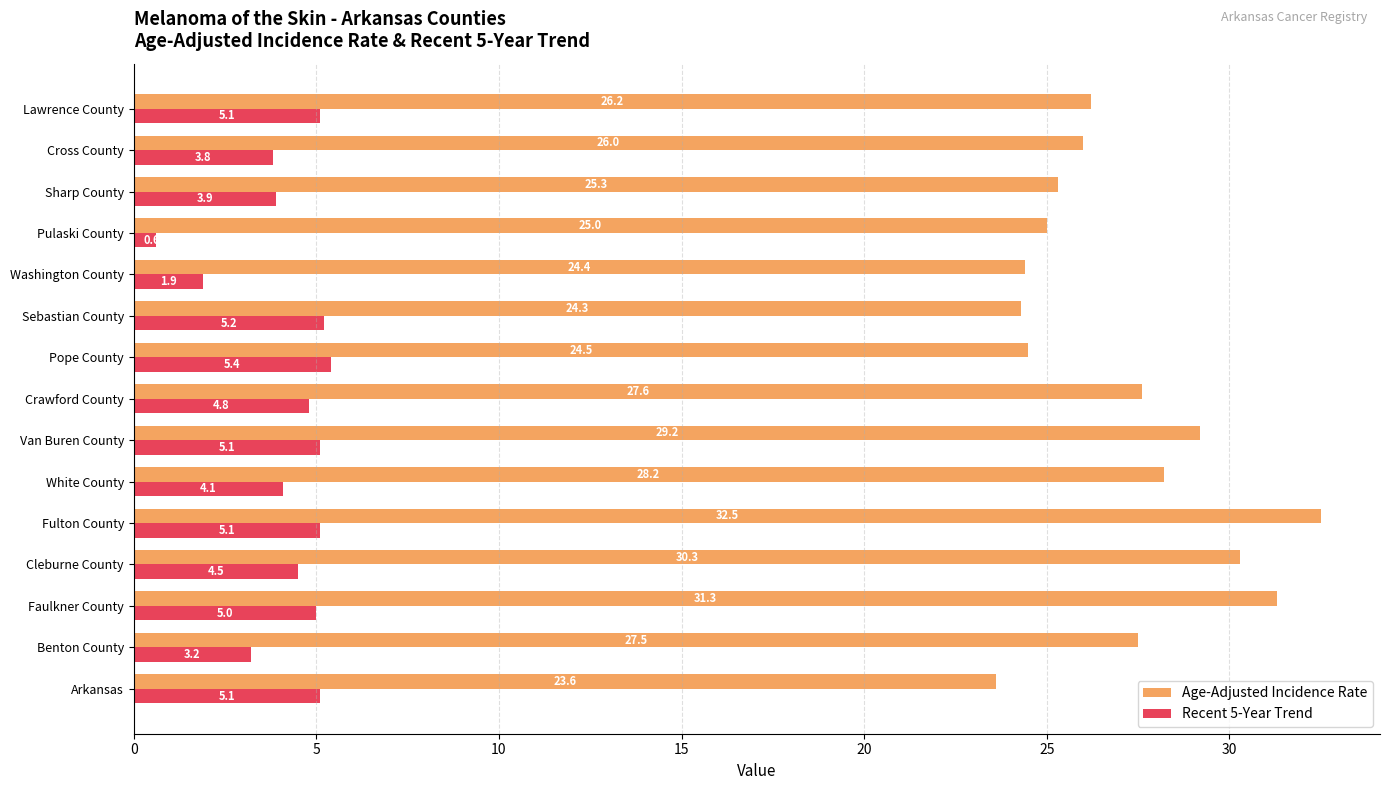

What is the difference between the second highest and minimum values in the Age-Adjusted Incidence Rate series?

7.7